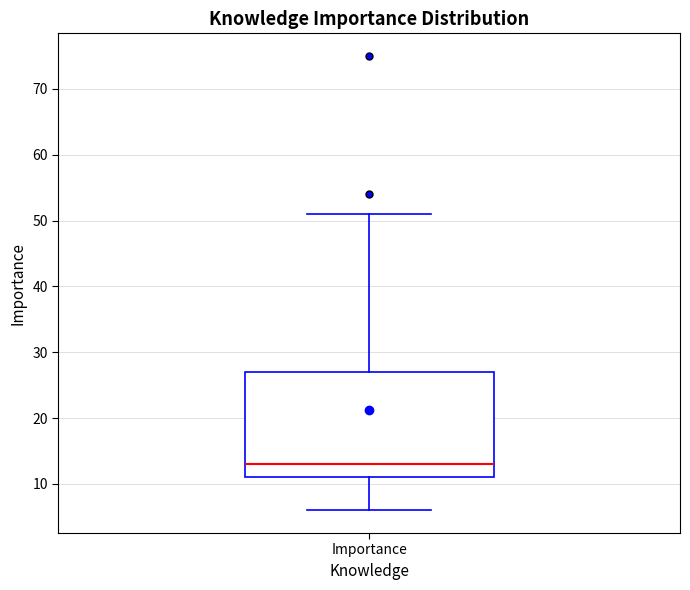

Where is the upper edge of the box for Importance on the y-axis? The values are not printed on the chart, so give them approximately, as read against the axis.

27